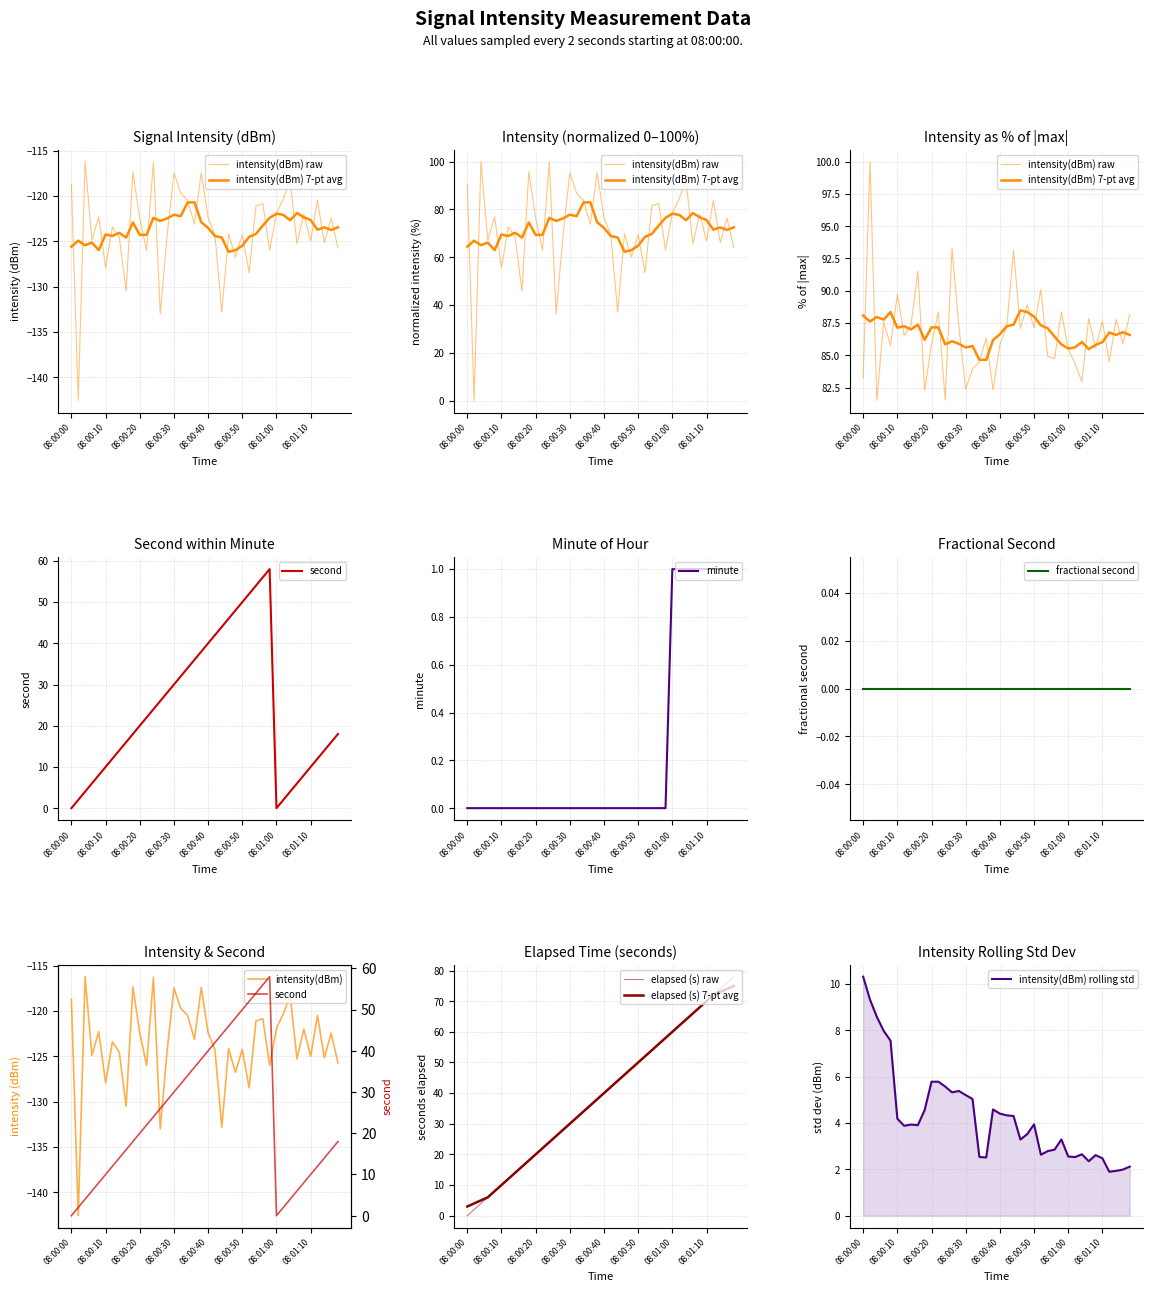

Is it true that minute equals 1 at 08:01:00?

True